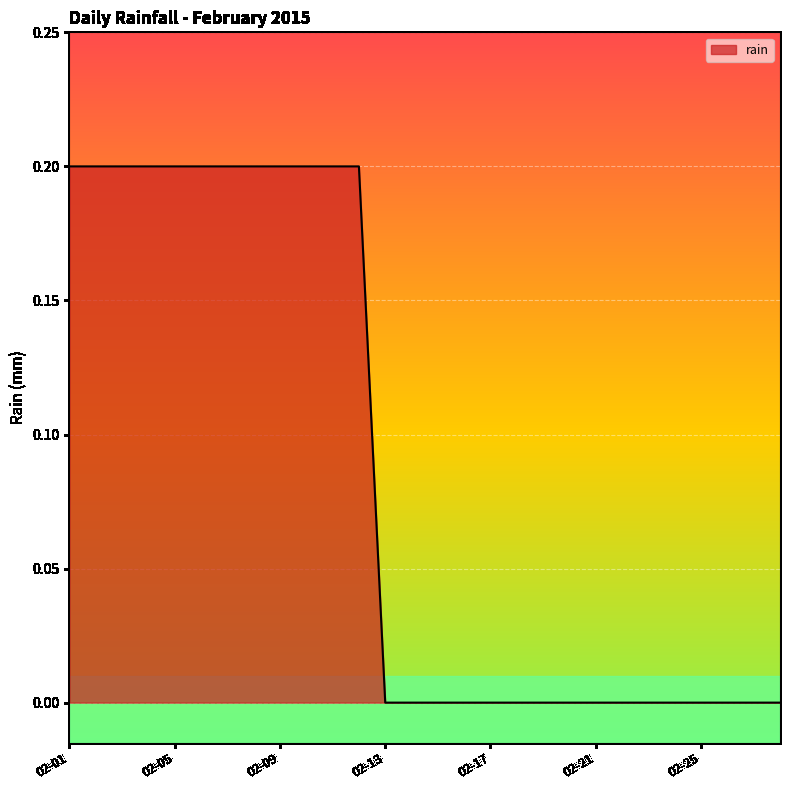

How many values are between 0 and 1?

28